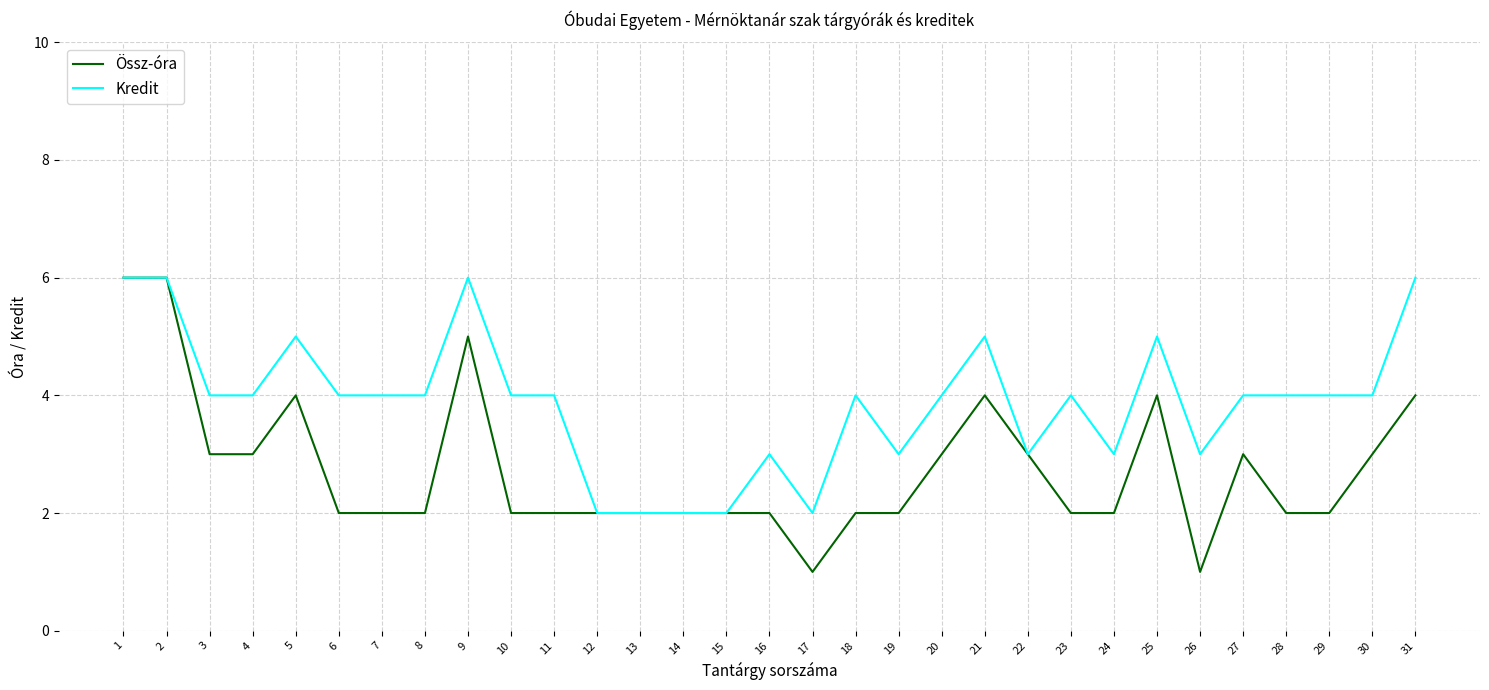

What is the highest value of the Össz-óra series?

6